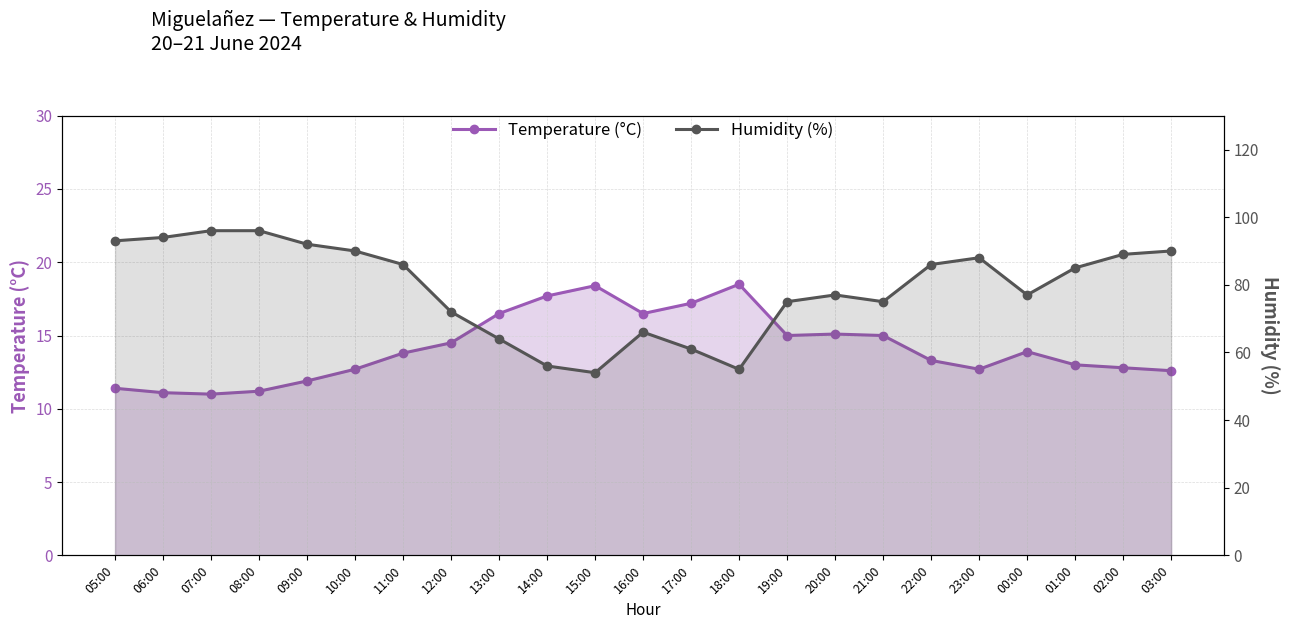

At which category does Temperature (°C) reach its first local peak?

15:00